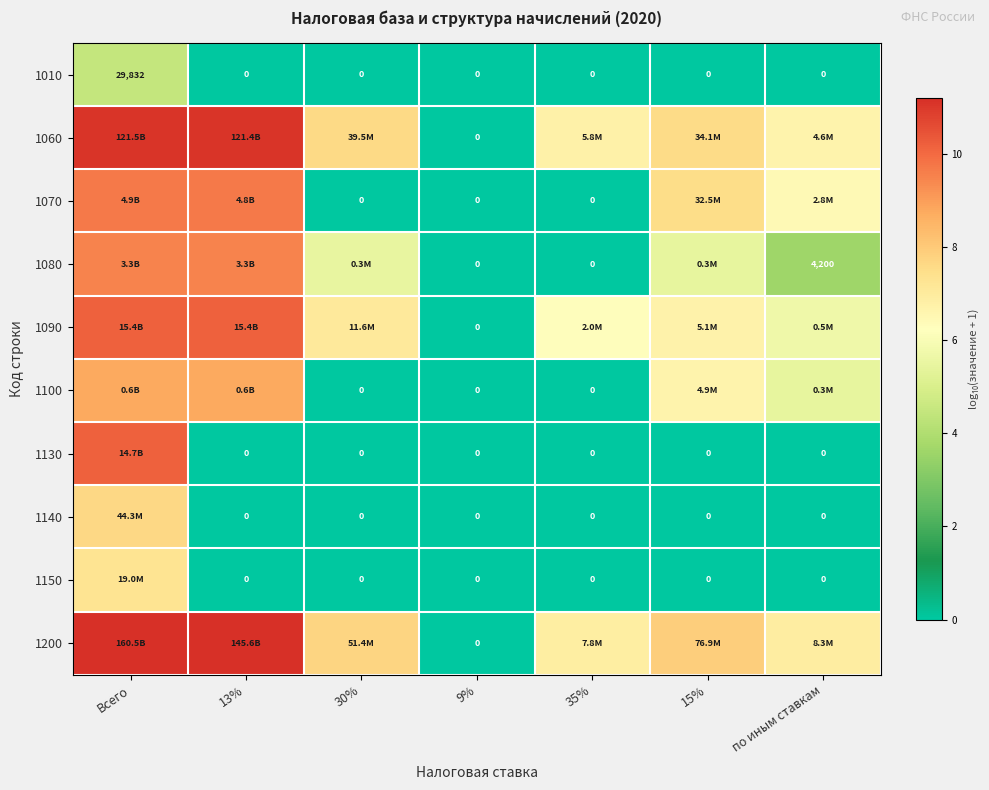

What is the highest value of the 1140 series?

7.6